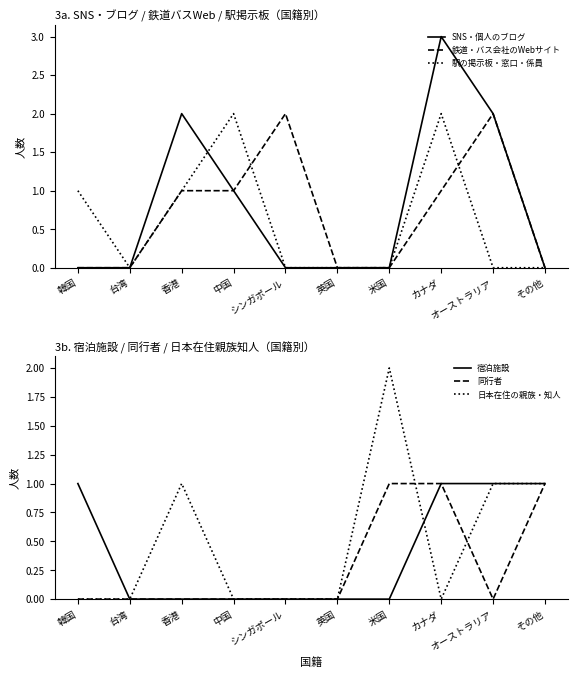

Is the value of 宿泊施設 at 韓国 greater than the value of SNS・個人のブログ at オーストラリア?

No